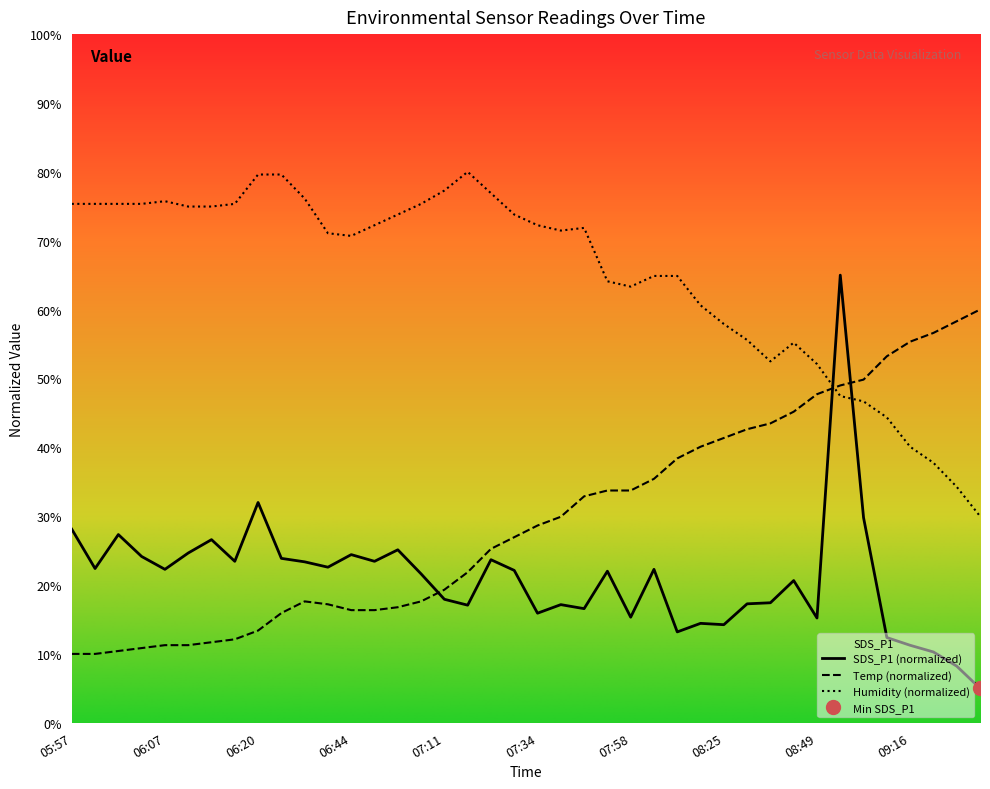

Reading left to right, transcribe all the data shown in this chart.

SDS_P1: 28.1	22.4	27.3	24.1	22.3	24.7	26.6	23.4	32.0	23.9	23.4	22.6	24.4	23.4	25.1	21.6	17.9	17.1	23.7	22.1	15.9	17.2	16.6	22.0	15.3	22.3	13.2	14.4	14.2	17.3	17.4	20.7	15.2	65.0	29.8	12.4	11.3	10.3	8.2	5.0
Temp: 10.0	10.0	10.4	10.8	11.3	11.3	11.7	12.1	13.4	15.9	17.6	17.2	16.4	16.4	16.8	17.6	19.3	21.9	25.3	26.9	28.6	29.9	32.9	33.7	33.7	35.4	38.4	40.1	41.4	42.6	43.5	45.2	47.7	49.0	49.8	53.2	55.3	56.6	58.3	60.0
Humidity: 75.3	75.3	75.3	75.3	75.7	75.0	75.0	75.3	79.6	79.6	76.1	71.1	70.7	72.2	73.8	75.3	77.3	80.0	76.9	73.8	72.2	71.5	71.9	64.1	63.3	64.9	64.9	60.6	57.9	55.6	52.5	55.2	52.1	47.4	46.7	44.3	40.1	37.8	34.3	30.0